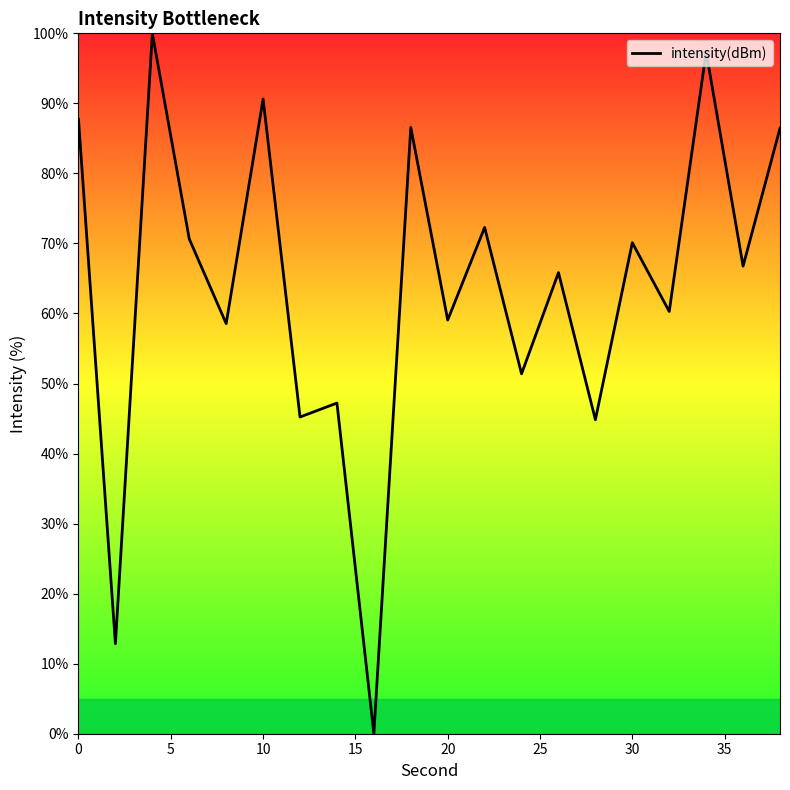

What is the greatest value displayed?

100.0